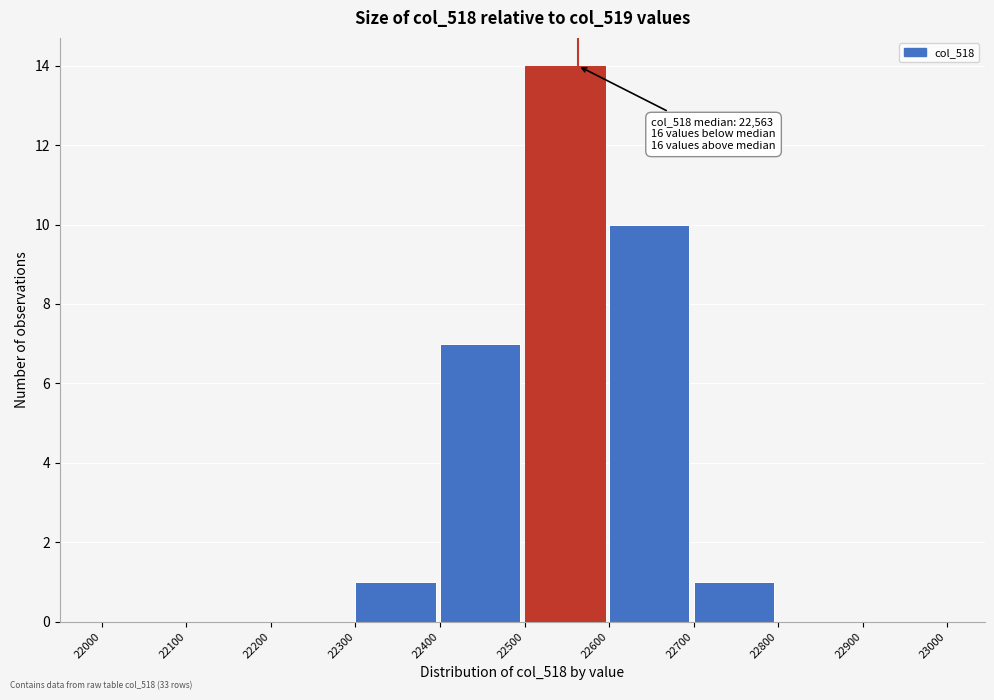

Reading left to right, list all the values displayed in this chart.

22000=0	22100=0	22200=0	22300=1	22400=7	22500=14	22600=10	22700=1	22800=0	22900=0